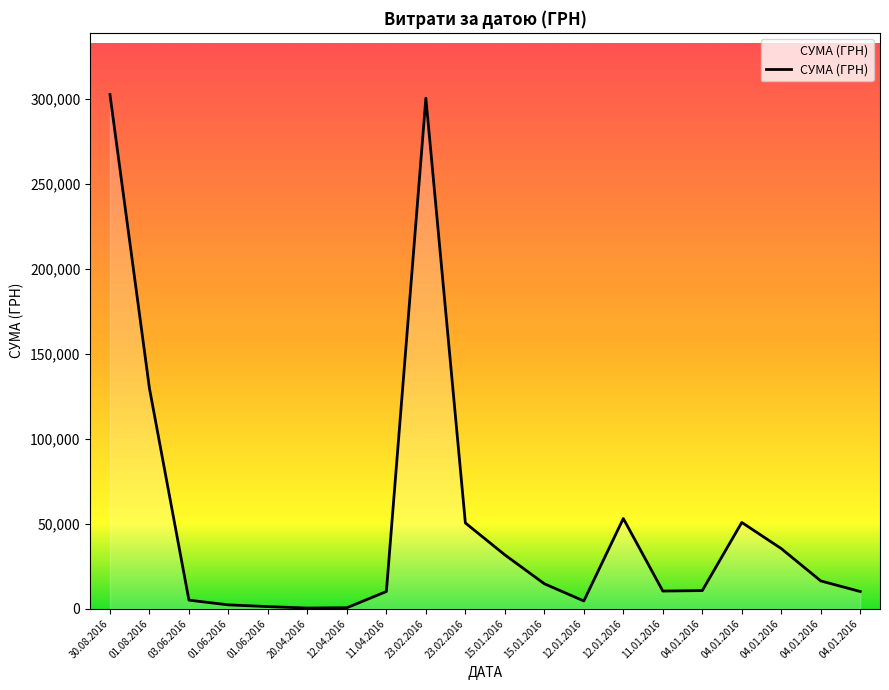

Which category has the highest value across all series?

30.08.2016